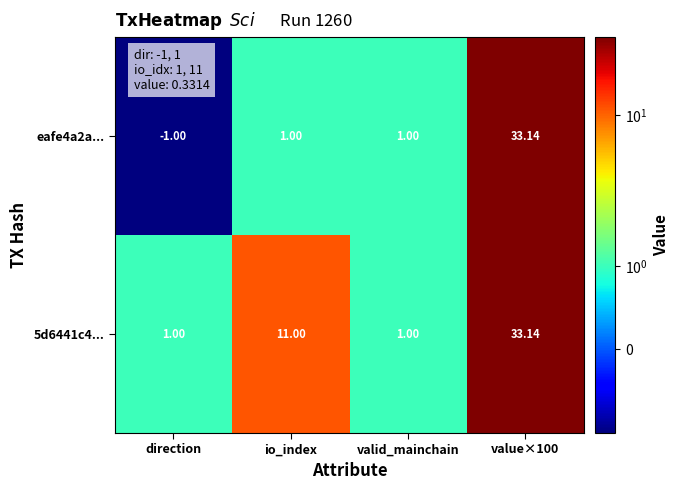

What is the total value across all series at value×100?

66.3